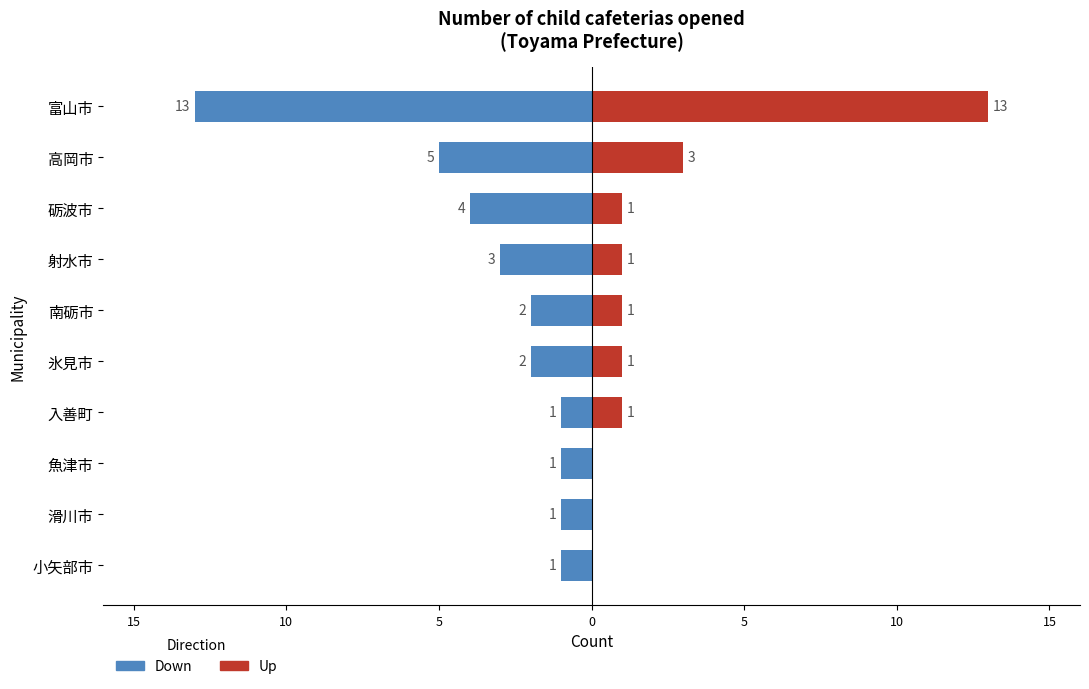

Which series changed the most between 砺波市 and 小矢部市?

Down